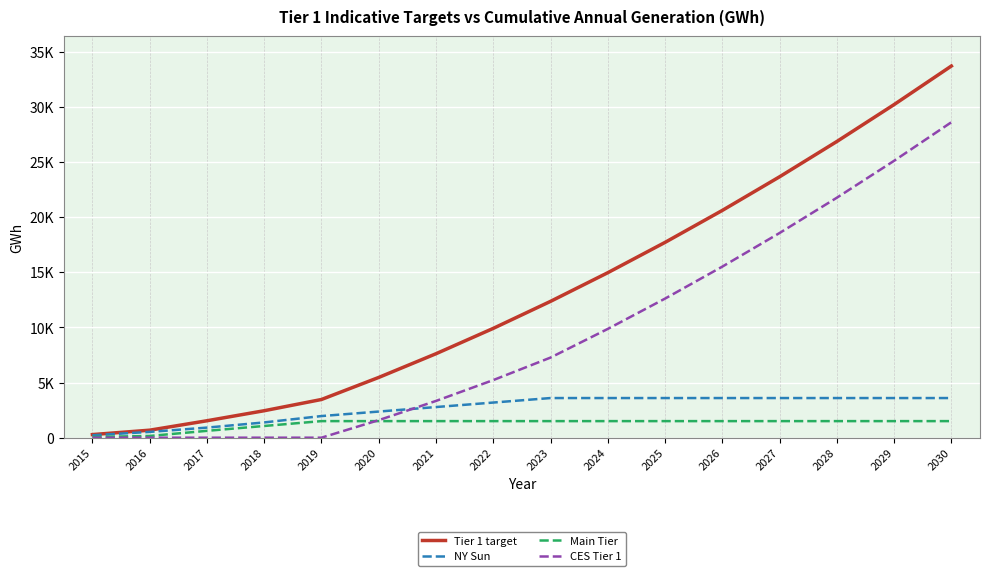

What are all the series names shown in the legend?

Tier 1 target, NY Sun, Main Tier, CES Tier 1